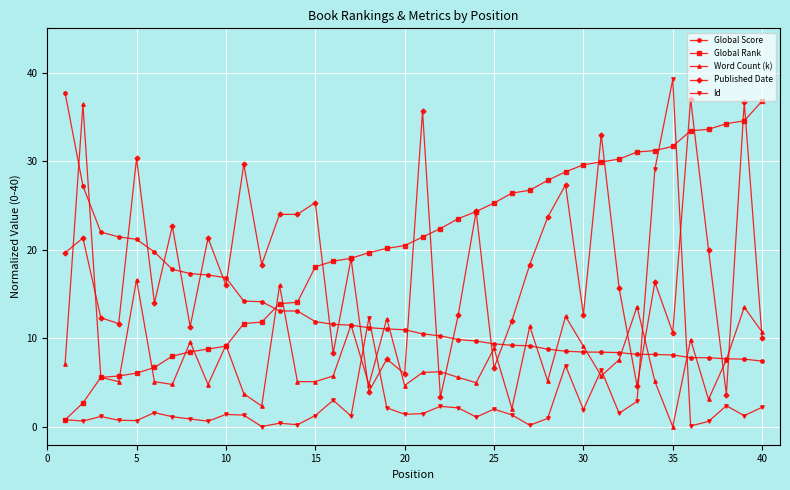

What is the value of the Id point at the 31st from the left?

6.4